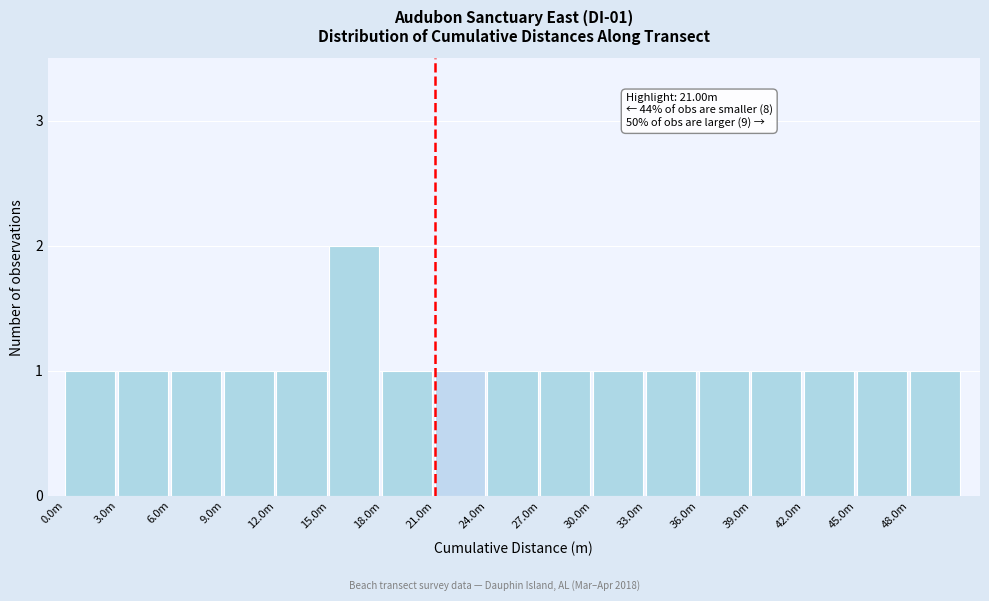

Reading left to right, list all the values displayed in this chart.

0.0m=1	3.0m=1	6.0m=1	9.0m=1	12.0m=1	15.0m=2	18.0m=1	21.0m=1	24.0m=1	27.0m=1	30.0m=1	33.0m=1	36.0m=1	39.0m=1	42.0m=1	45.0m=1	48.0m=1